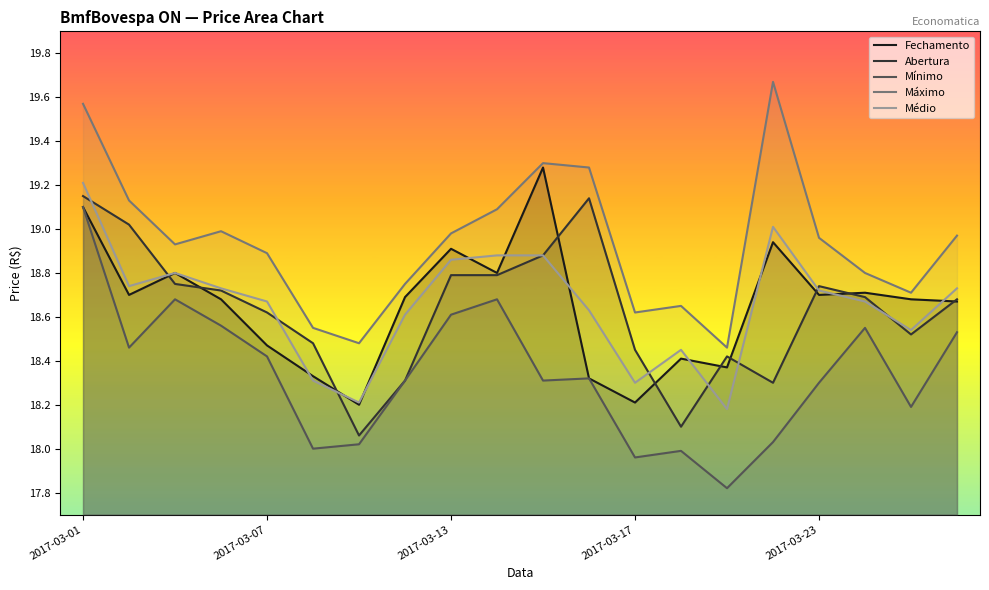

Reading left to right, list all the values displayed in this chart.

Fechamento: 19.1	18.7	18.8	18.7	18.5	18.3	18.2	18.7	18.9	18.8	19.3	18.3	18.2	18.4	18.4	18.9	18.7	18.7	18.7	18.7
Abertura: 19.1	19.0	18.8	18.7	18.6	18.5	18.1	18.3	18.8	18.8	18.9	19.1	18.4	18.1	18.4	18.3	18.7	18.7	18.5	18.7
Mínimo: 19.1	18.5	18.7	18.6	18.4	18.0	18.0	18.3	18.6	18.7	18.3	18.3	18.0	18.0	17.8	18.0	18.3	18.6	18.2	18.5
Máximo: 19.6	19.1	18.9	19.0	18.9	18.6	18.5	18.8	19.0	19.1	19.3	19.3	18.6	18.6	18.5	19.7	19.0	18.8	18.7	19.0
Médio: 19.2	18.7	18.8	18.7	18.7	18.3	18.2	18.6	18.9	18.9	18.9	18.6	18.3	18.4	18.2	19.0	18.7	18.7	18.5	18.7